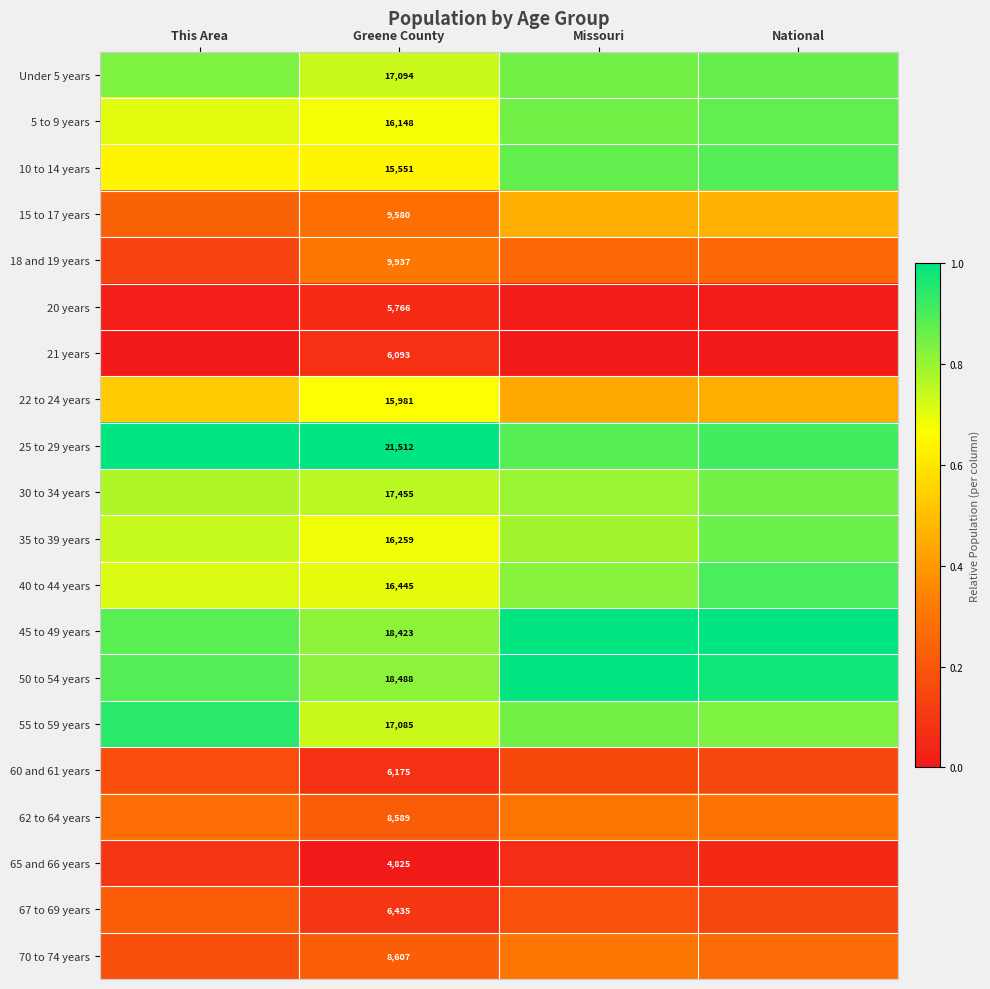

At which category does the chart reach its peak across all series?

This Area